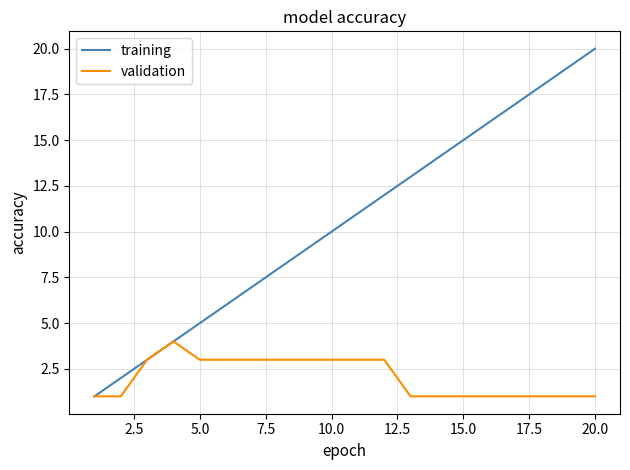

Which series has the widest spread of values?

training